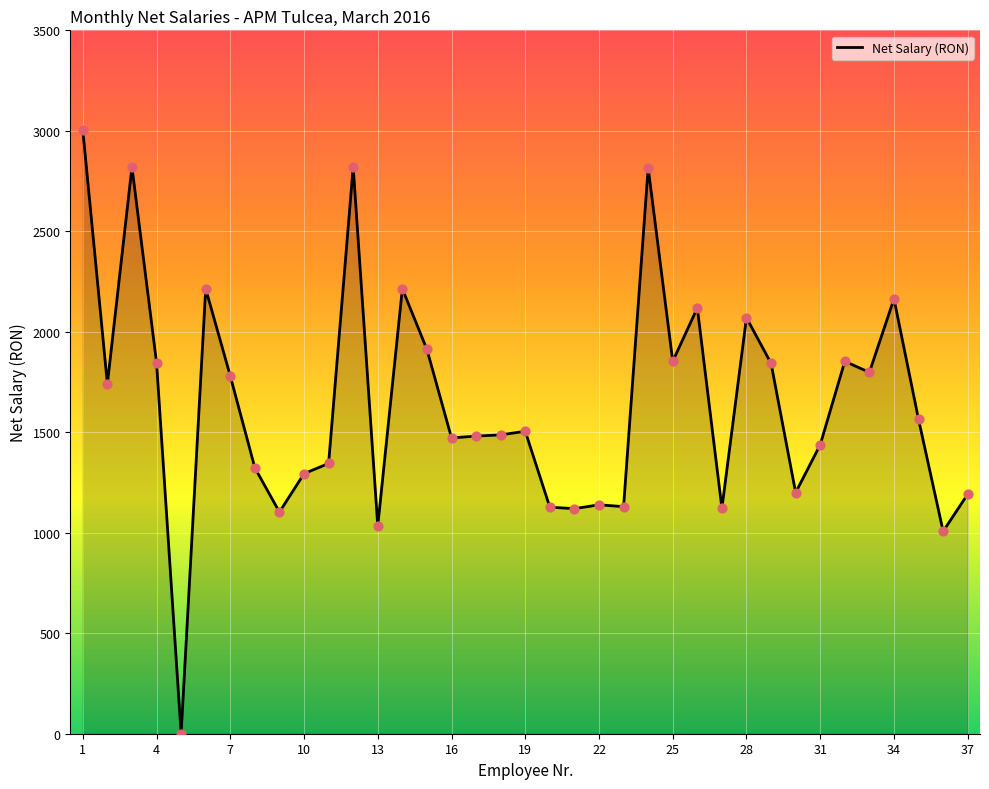

What is the difference between the maximum and minimum values?

3004